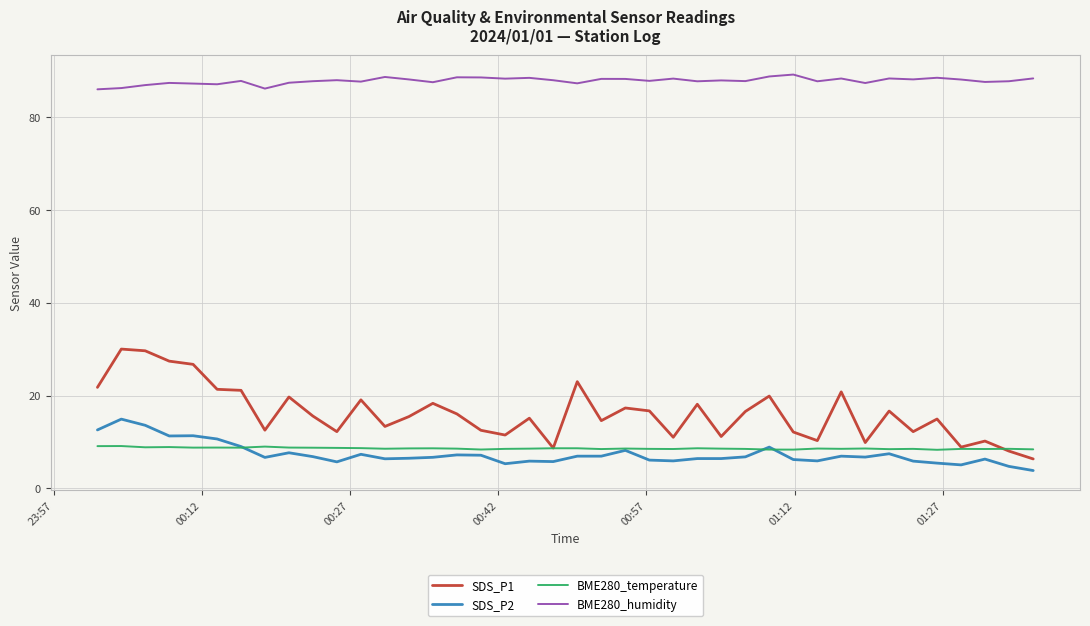

What is the highest value of the SDS_P2 series?

14.9